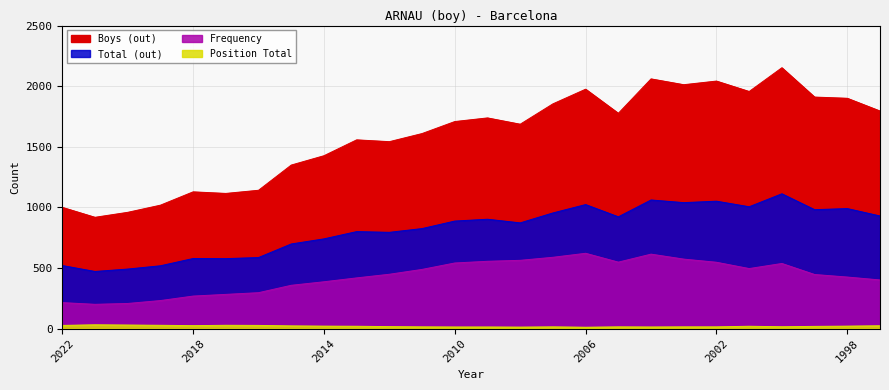

Which series has the widest spread of values?

Boys (out)